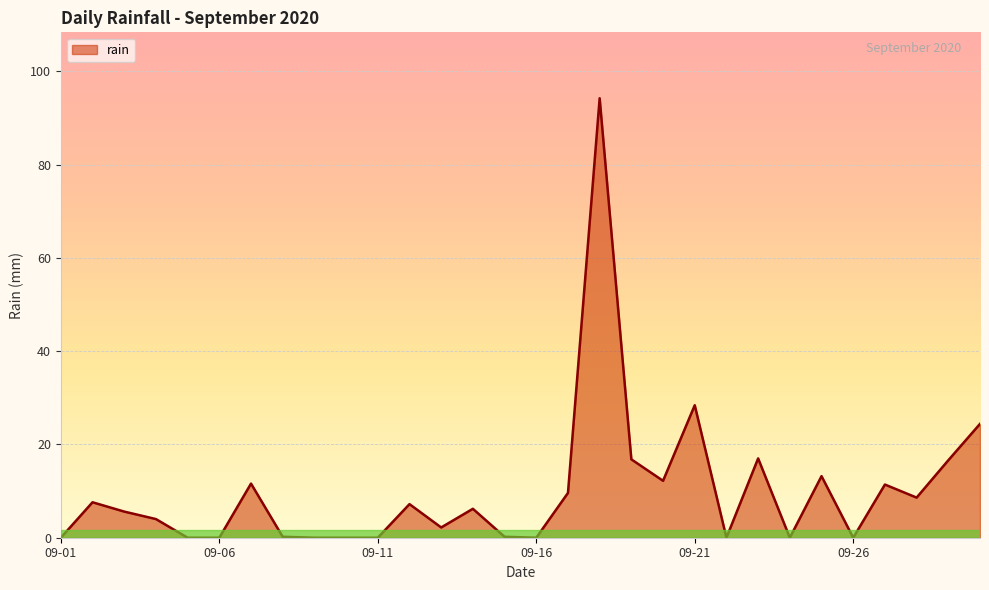

What is the greatest value displayed?

94.2